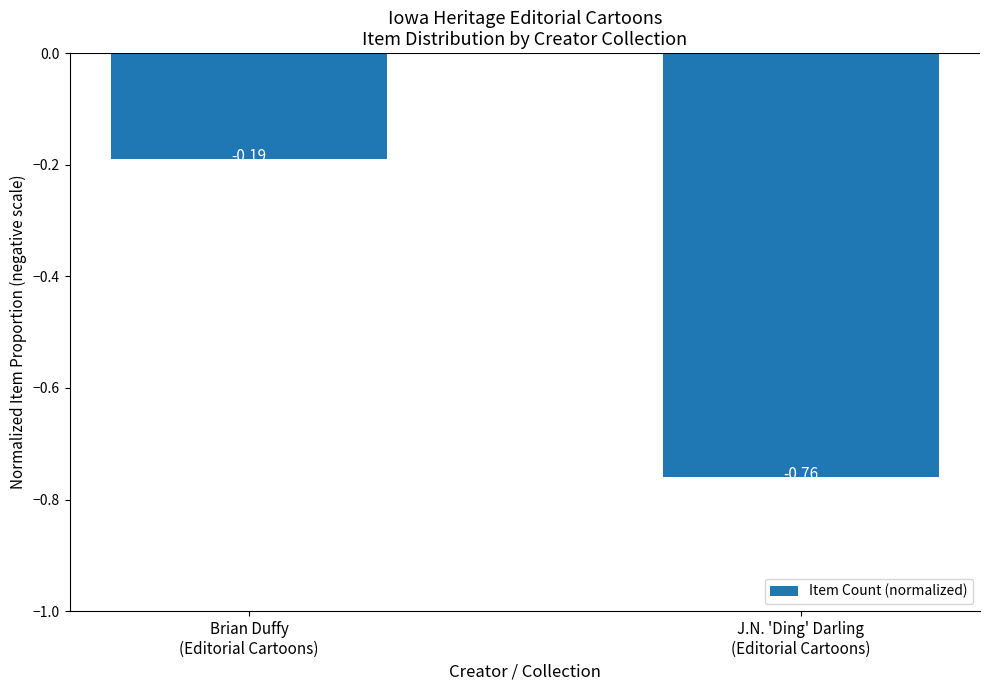

List the labels in order of value, smallest first.

J.N. 'Ding' Darling
(Editorial Cartoons), Brian Duffy
(Editorial Cartoons)